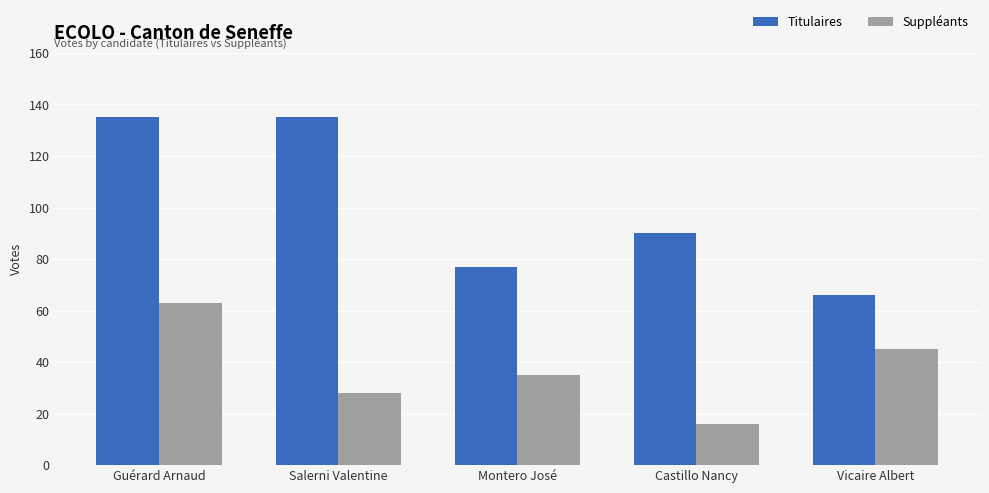

What are all the series names shown in the legend?

Titulaires, Suppléants